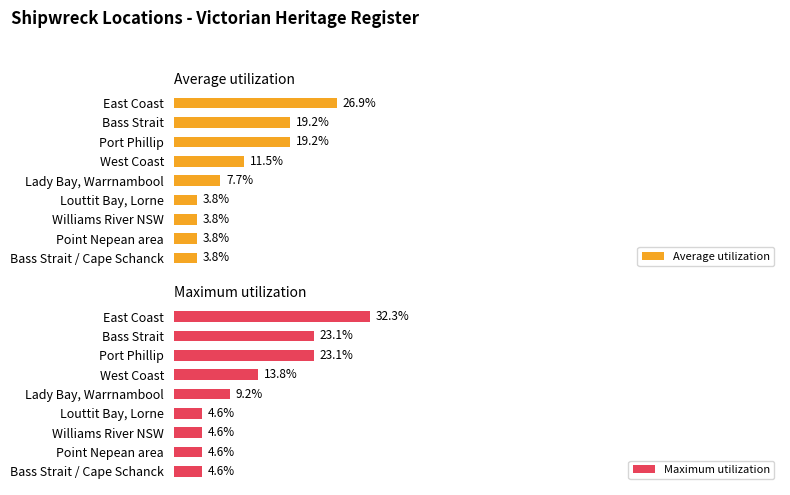

At which label is Average utilization closest to 15?

West Coast